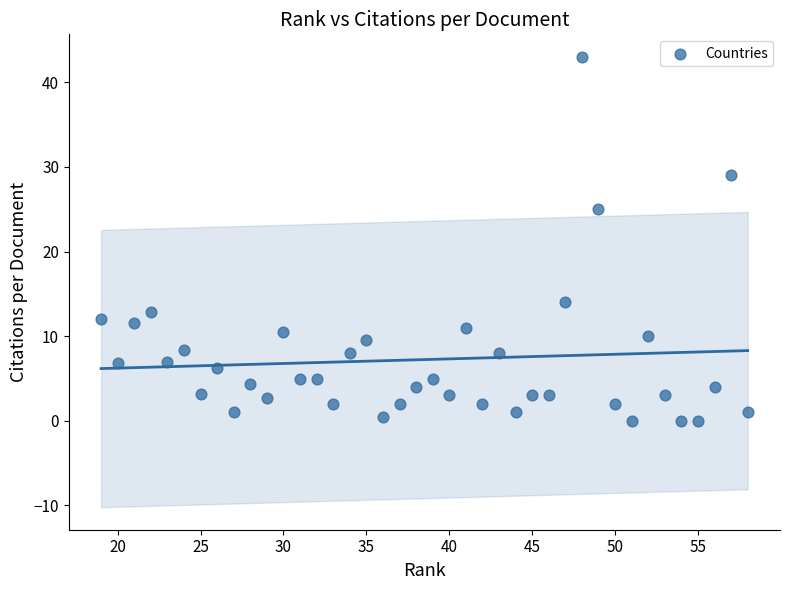

What is the range of Y values (max minus min)?

43.0